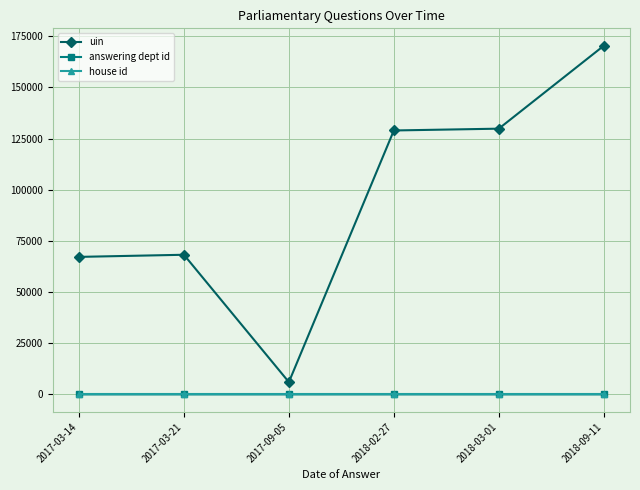

What is the average value of the uin series?

95128